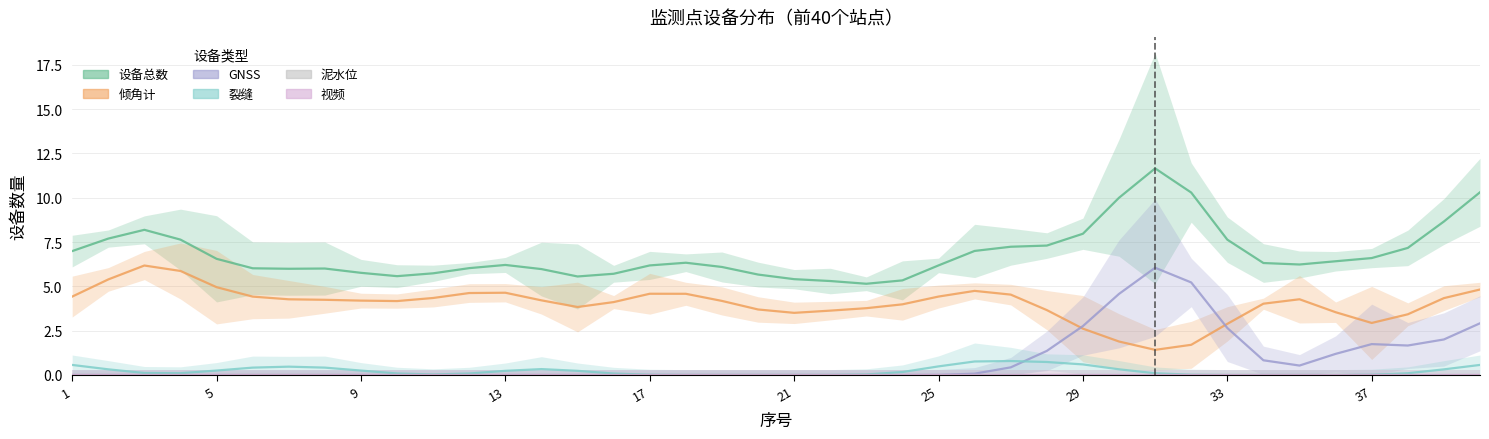

The 泥水位 series shows 0.0 at 25. True or false?

True